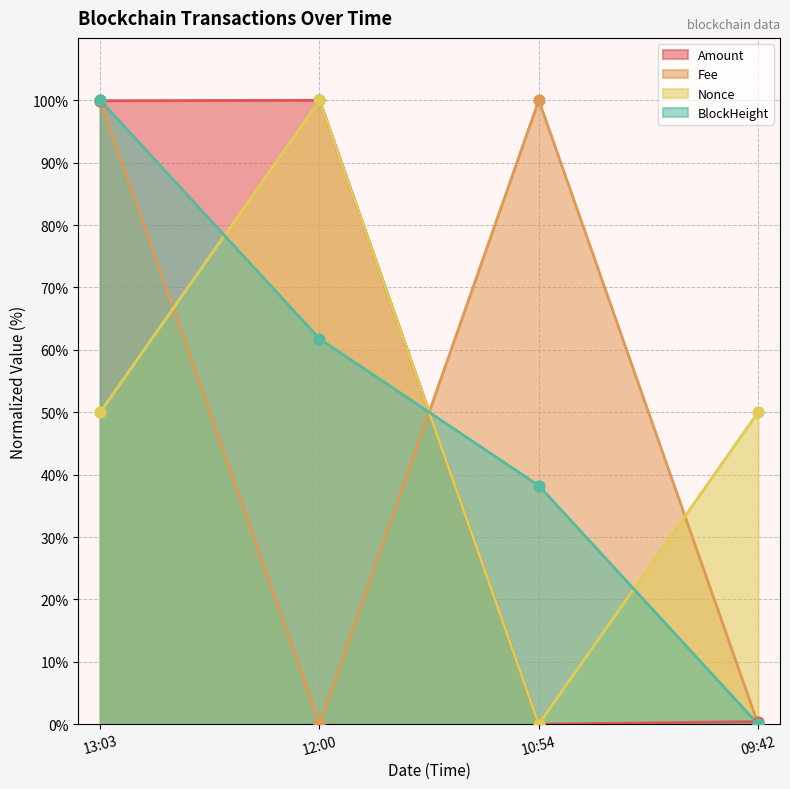

What is the total value across all series at 09:42?

50.4